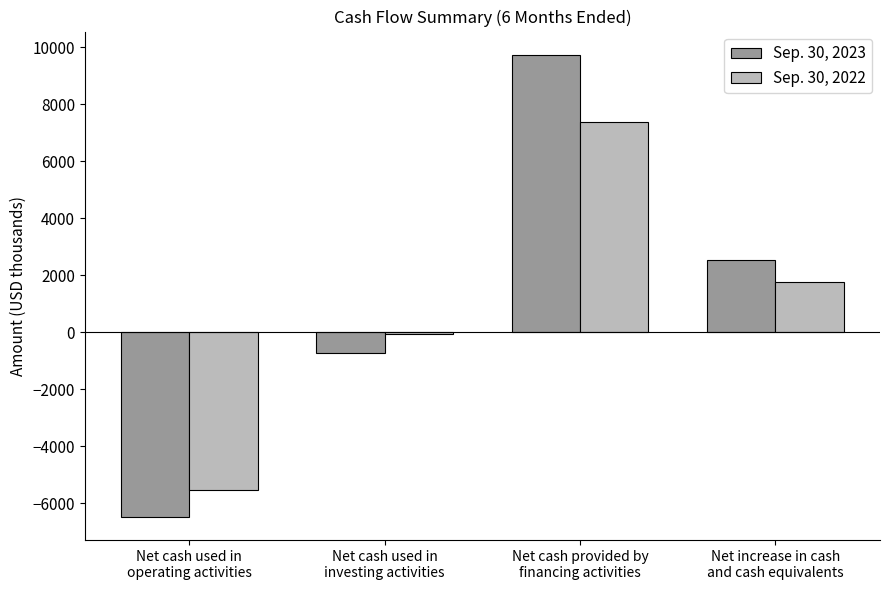

Count the Sep. 30, 2022 values in the range -81 to 7372.

3